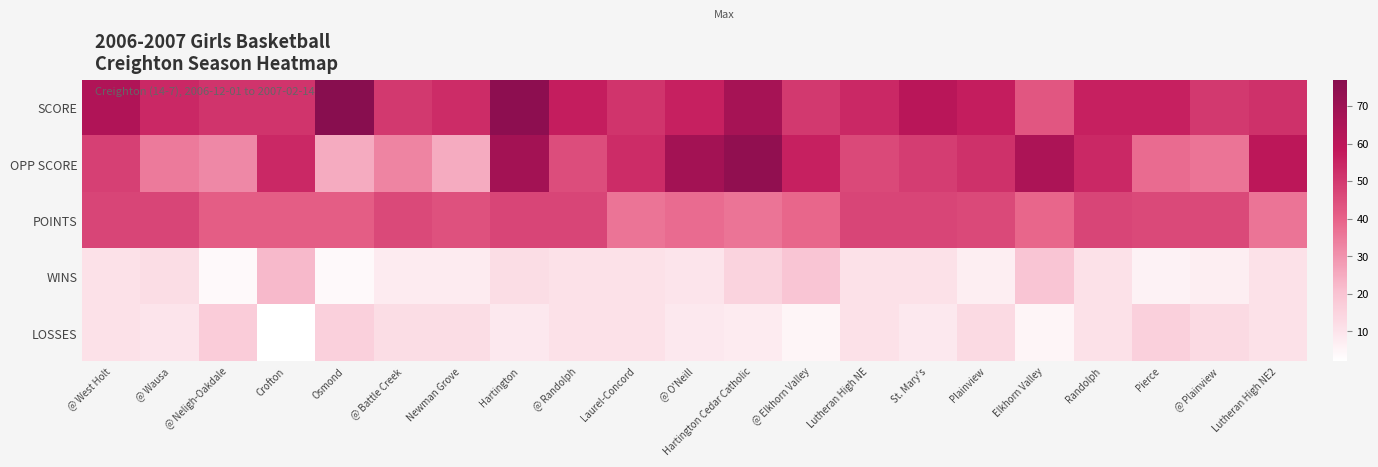

Which series has the largest range (max minus min)?

OPP SCORE